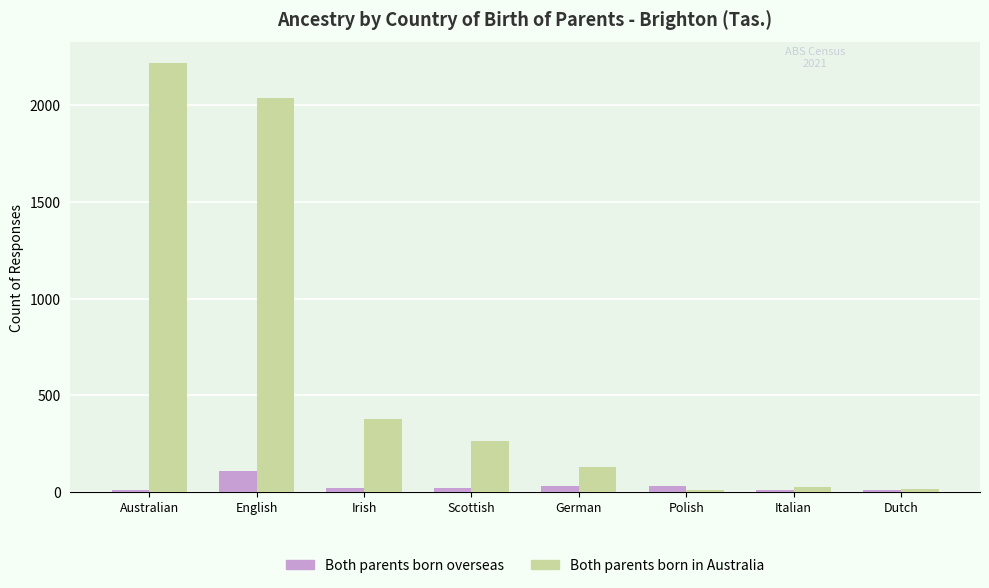

Which series changed the most between English and Polish?

Both parents born in Australia